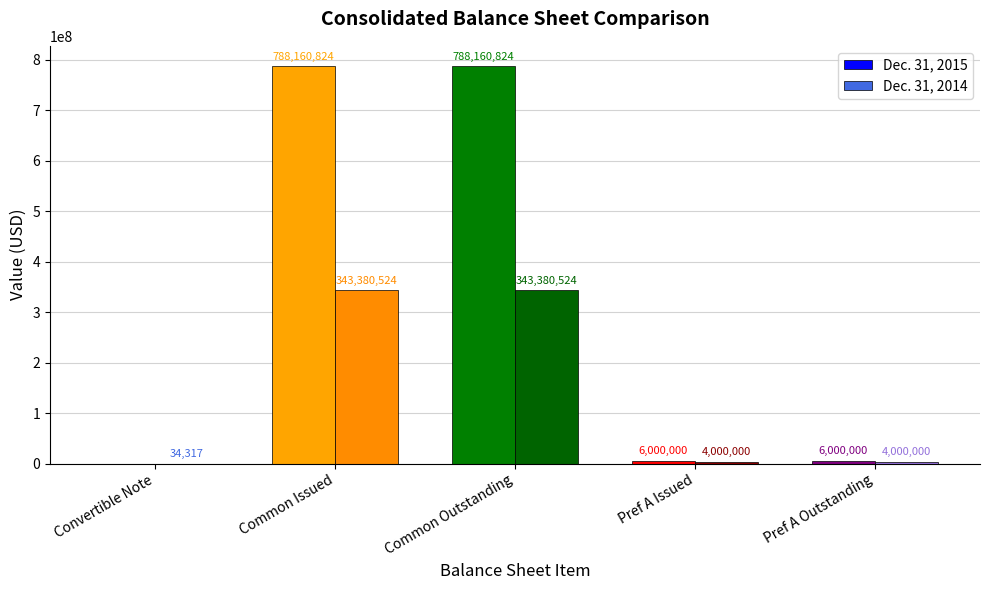

Which series changed the most between Common Issued and Pref A Issued?

Dec. 31, 2015